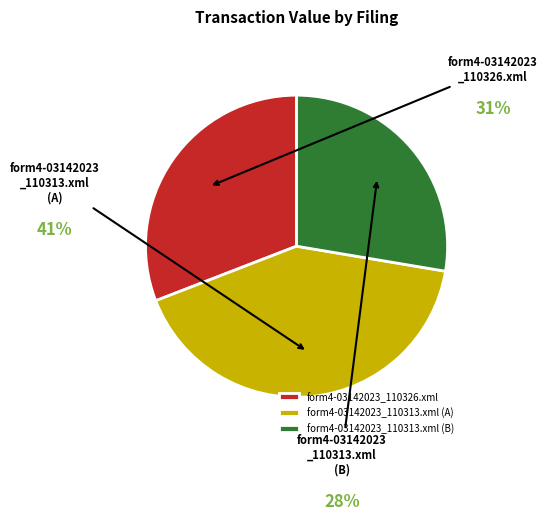

How many segments does this pie chart have?

3